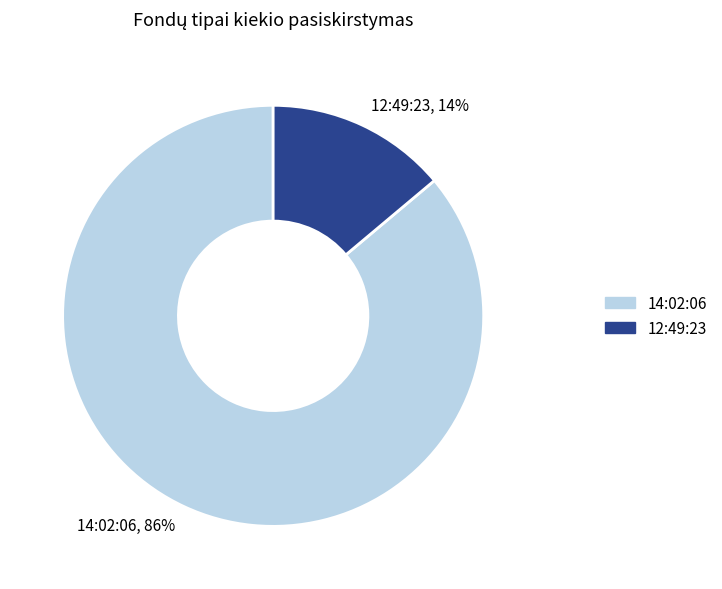

What is the ratio of the value at 12:49:23 to the value at 14:02:06?

0.2